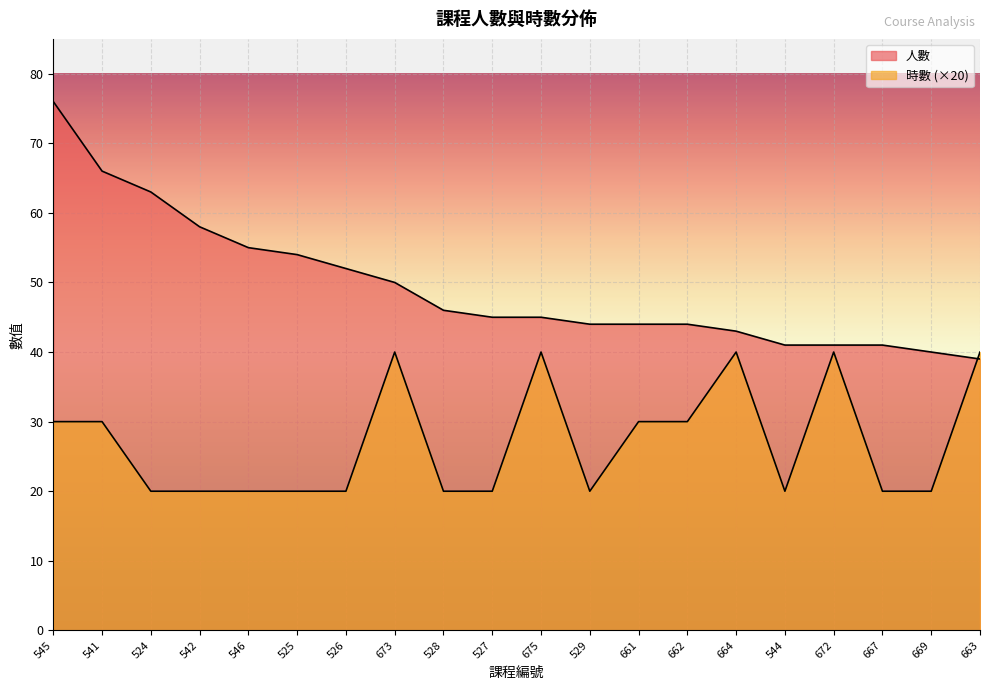

Between 541 and 544, which series saw the biggest shift?

人數